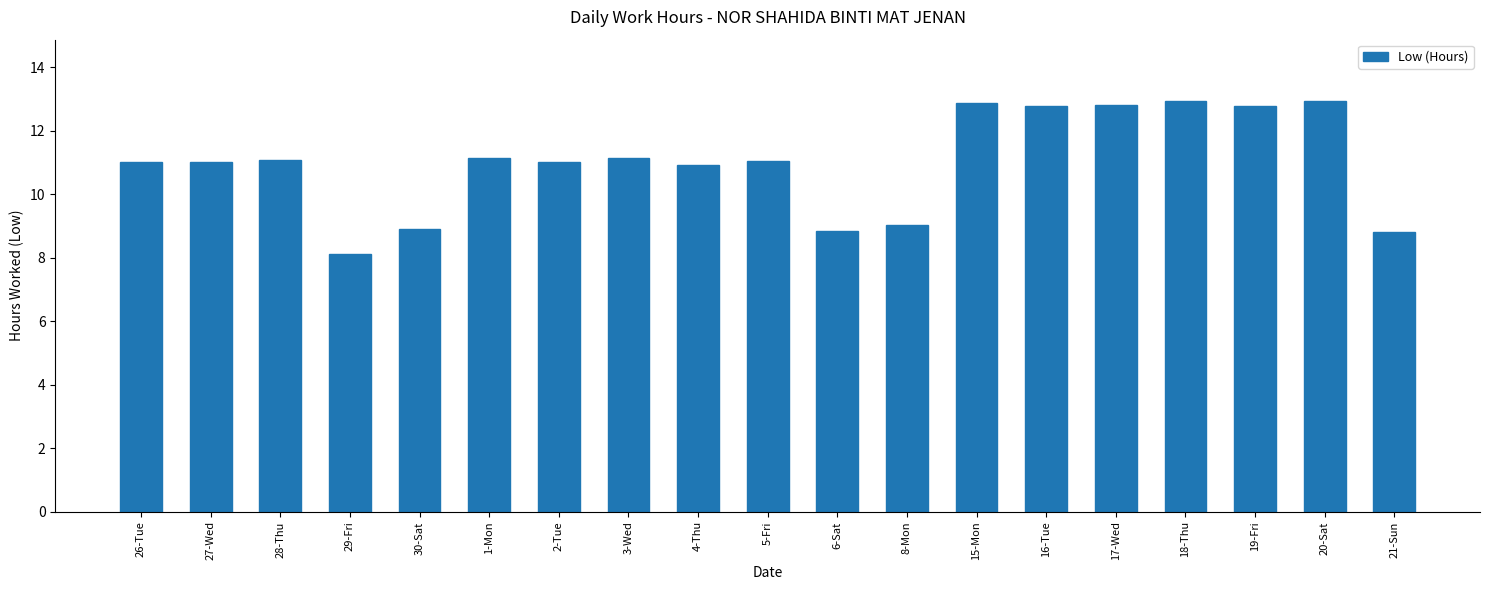

What is the minimum value shown in the chart?

8.1